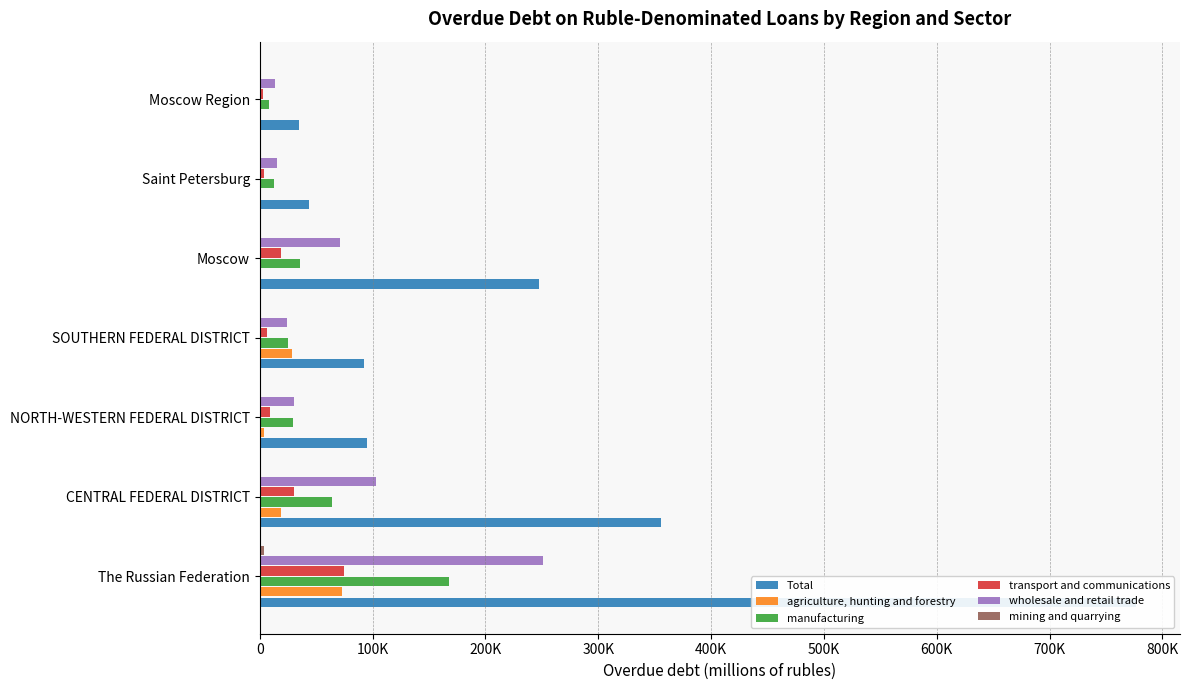

What is the maximum value for Total?

776825